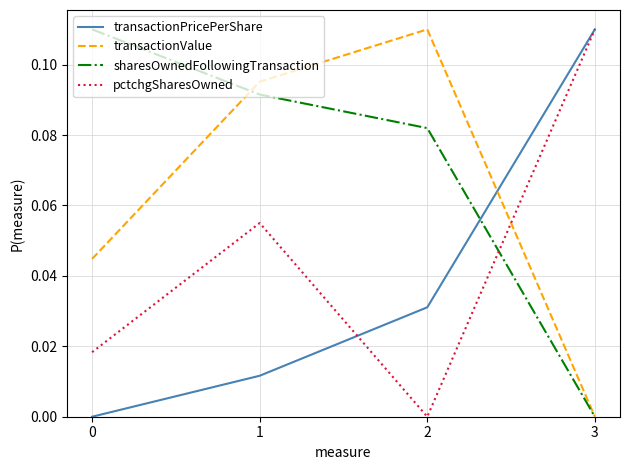

How many lines are shown in the chart?

4